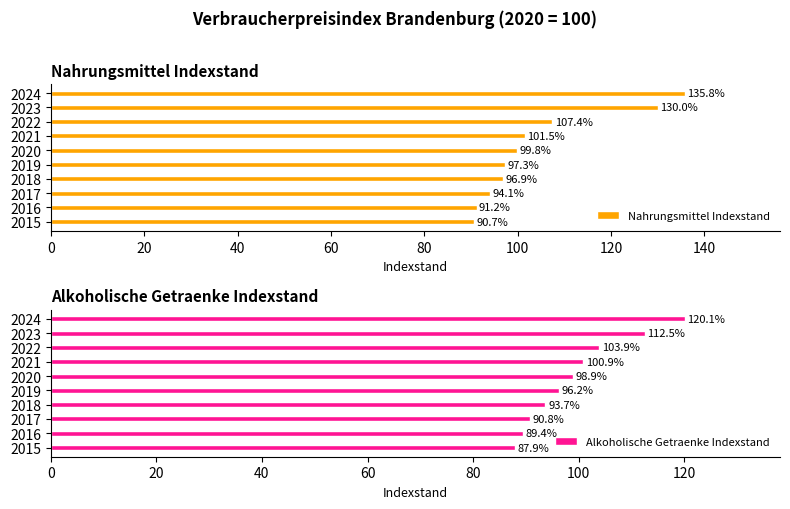

Which series has the largest total across all categories?

Nahrungsmittel Indexstand